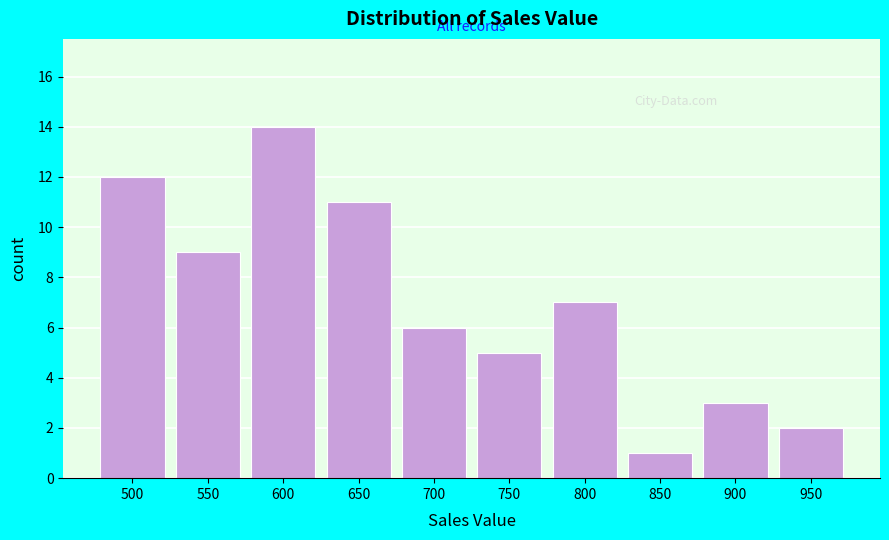

Reading right to left, list all the values displayed in this chart.

950=2	900=3	850=1	800=7	750=5	700=6	650=11	600=14	550=9	500=12